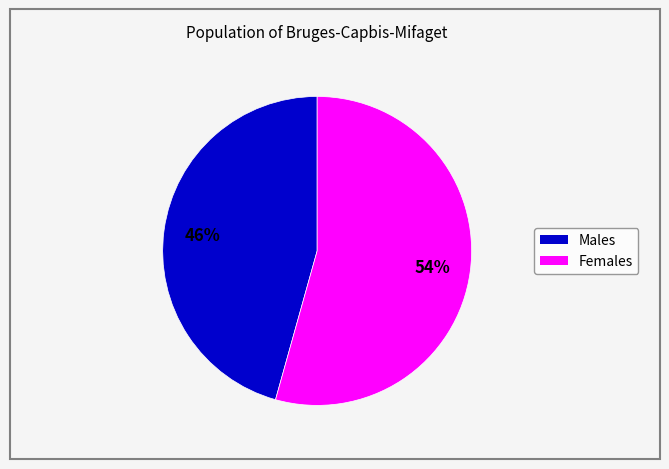

To the nearest percent, what is the average slice percentage?

50%